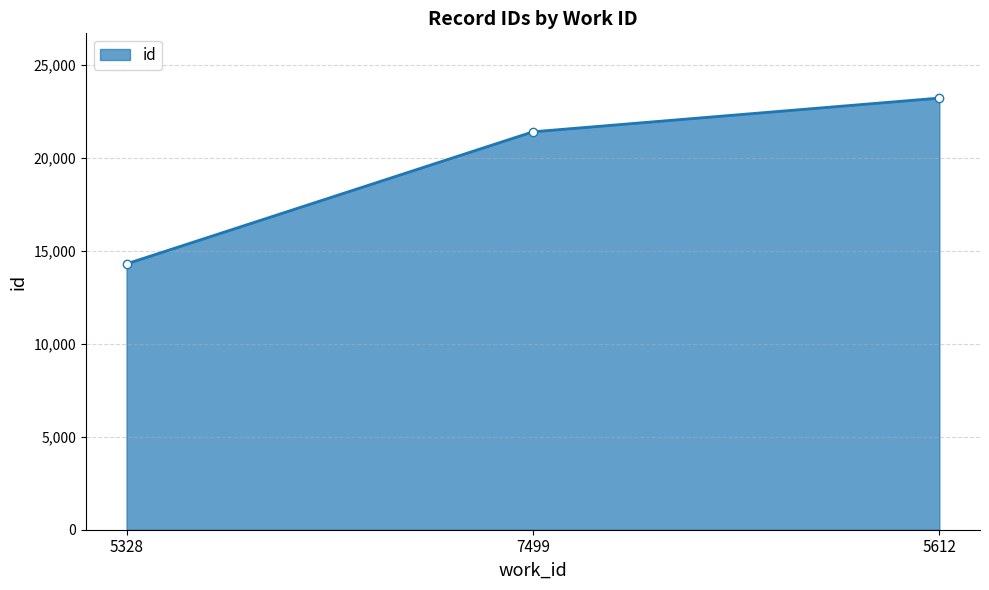

What is the label of the 3rd point from the right?

5328